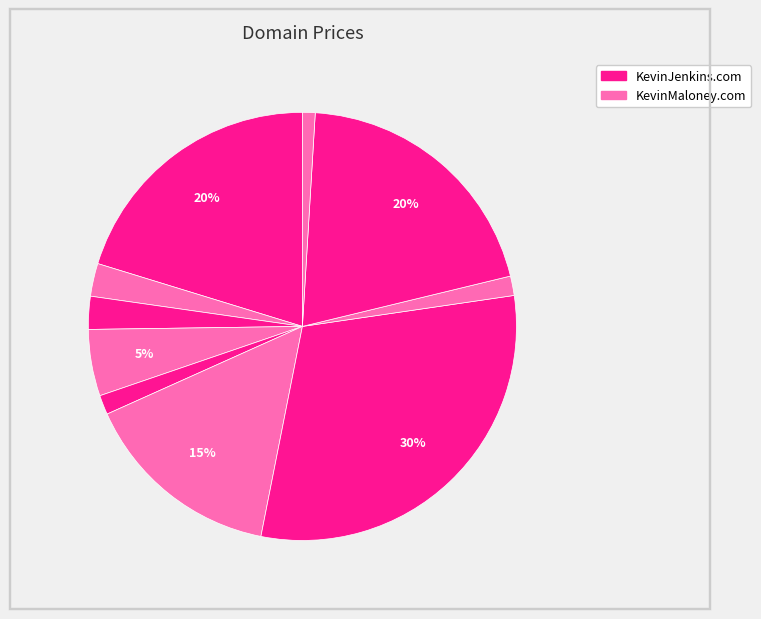

How many slices are in this pie chart?

10